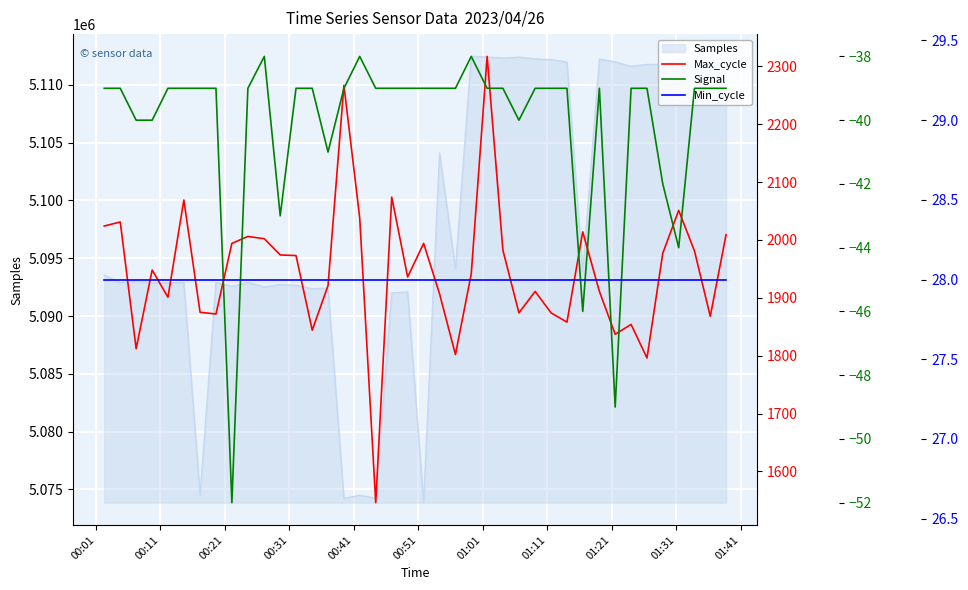

What is the maximum value for Samples?

5112446